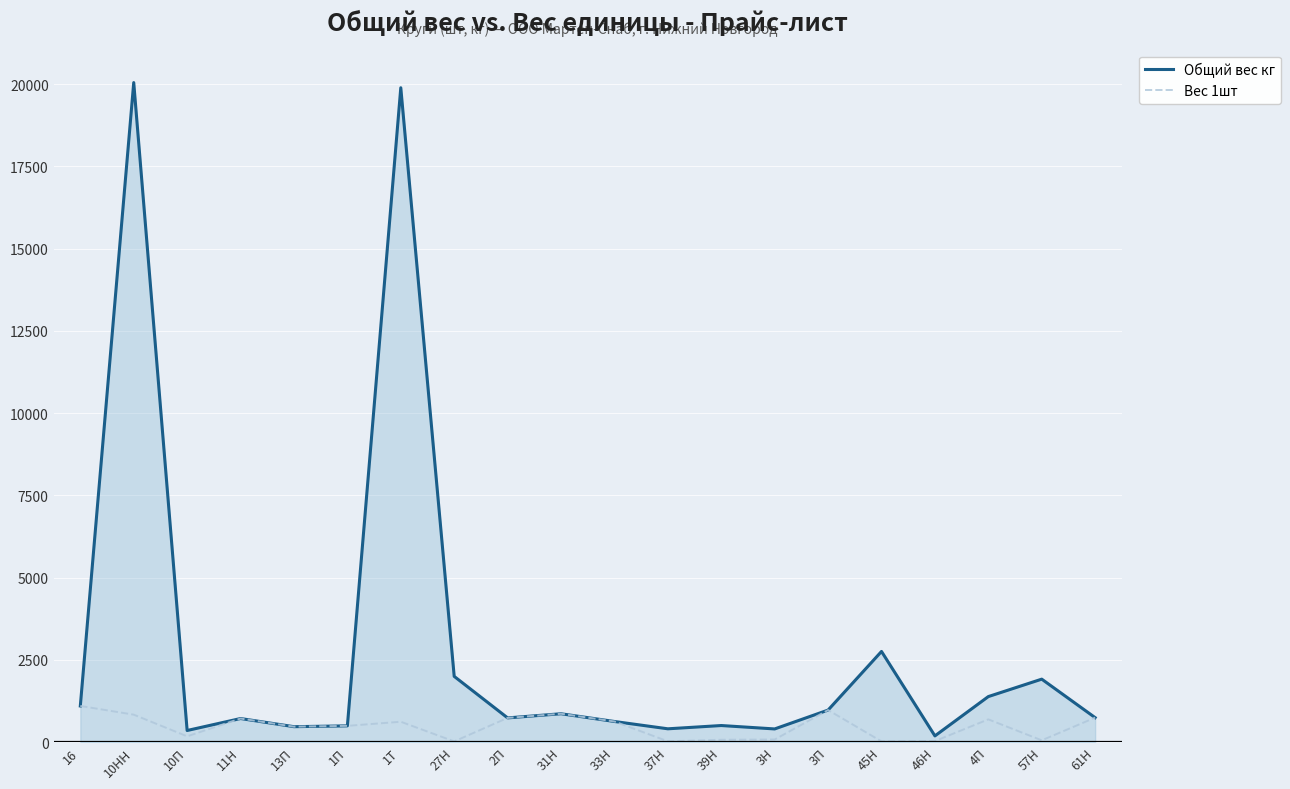

At which category is the sum across all series the highest?

10НН